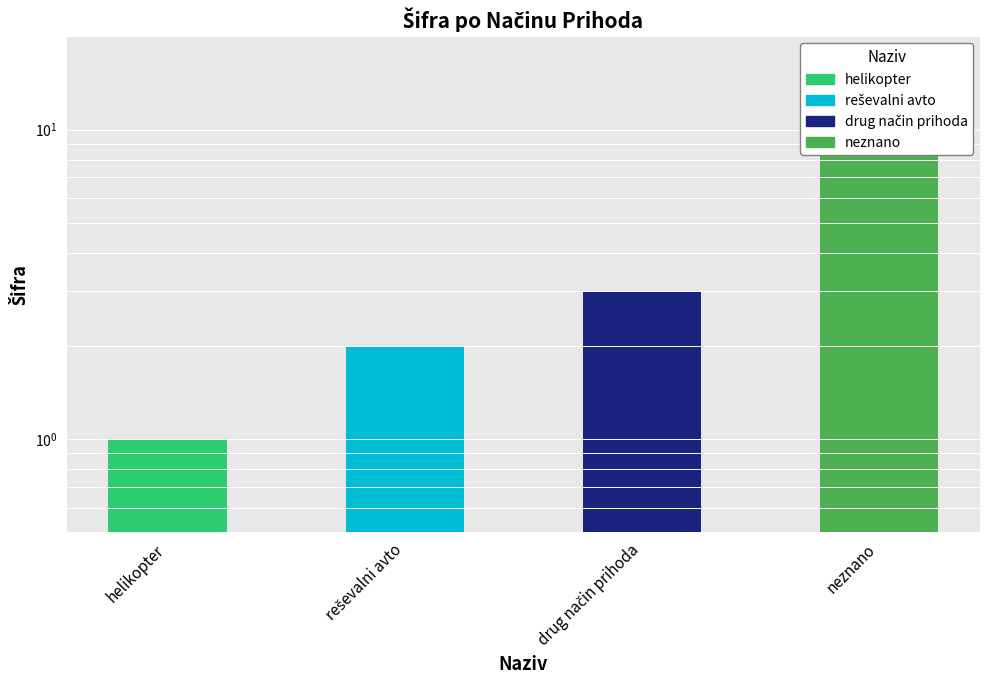

Approximately how many times larger is the value at reševalni avto compared to drug način prihoda?

0.7